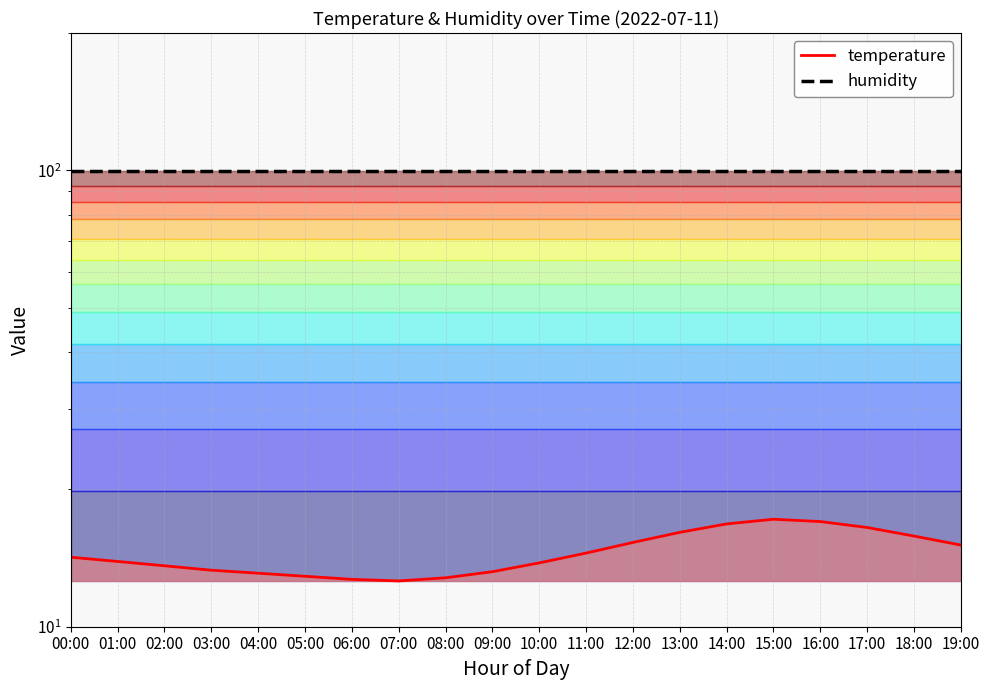

How many points are higher than both their immediate neighbors (excluding endpoints)?

1